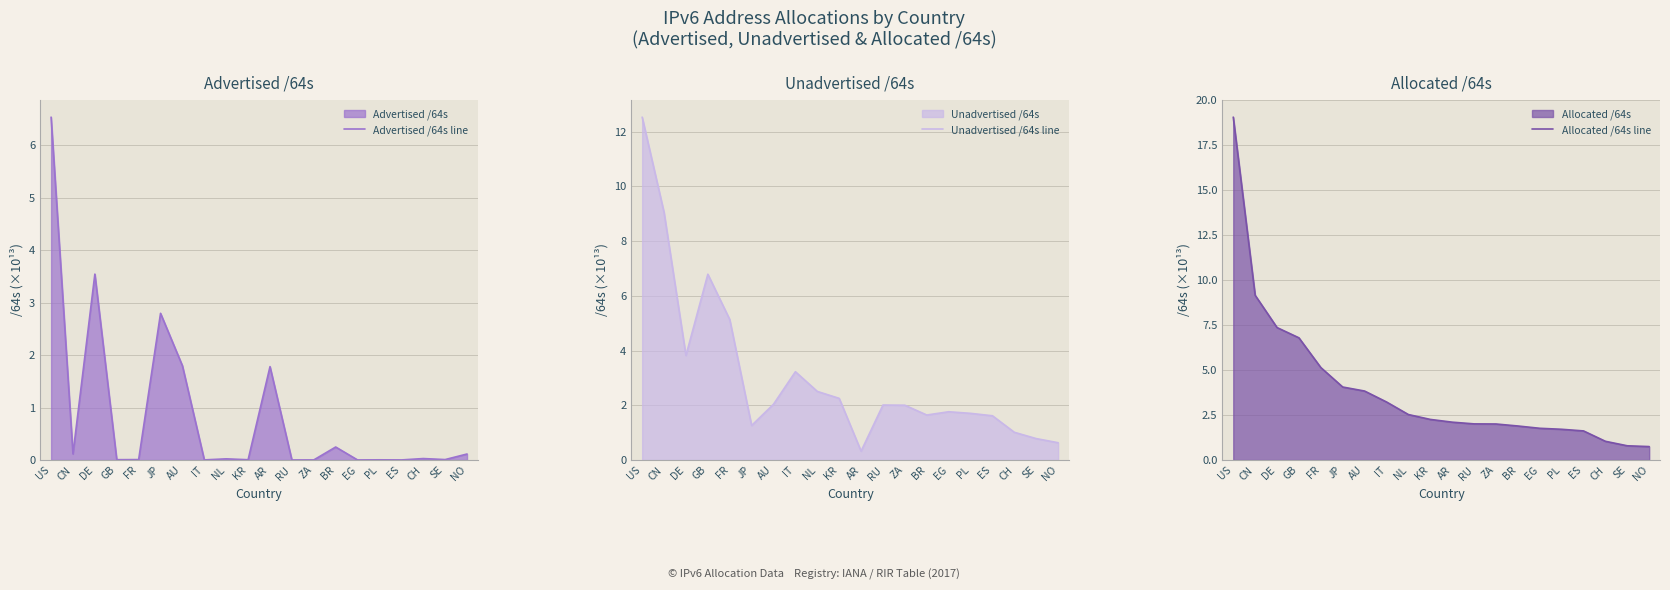

True or false: Allocated /64s line has more than 1 points higher than both neighbors.

False